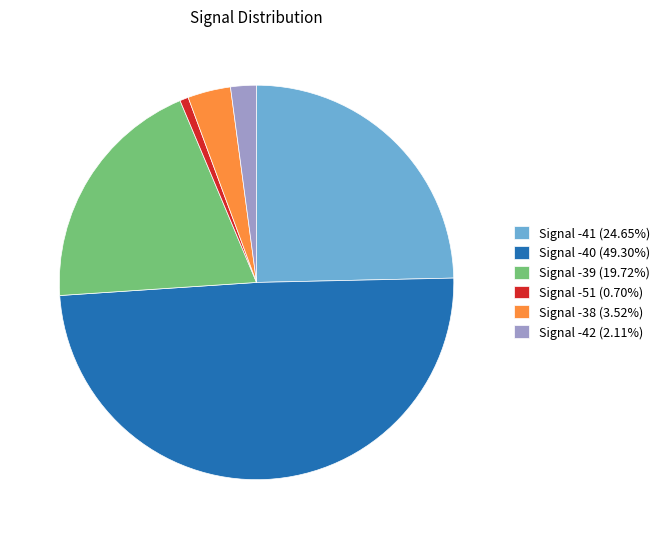

Is Signal -51 (0.70%) the majority of the pie?

No